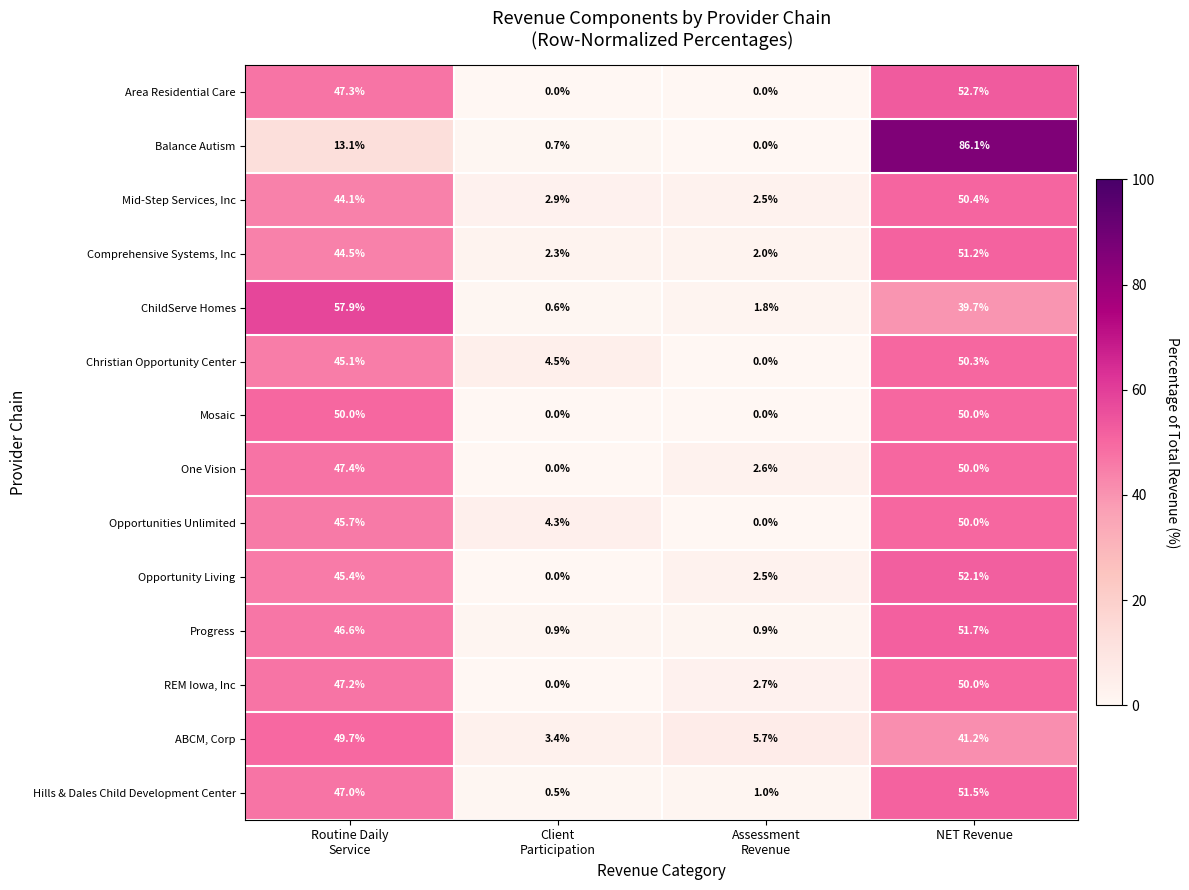

What is the greatest value displayed?

86.1